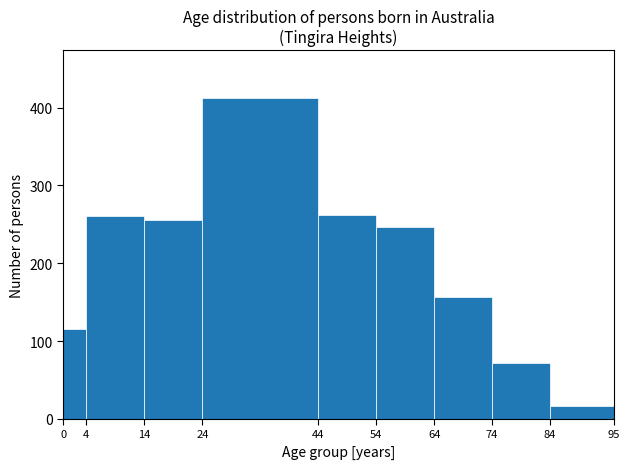

Over which range of the x-axis is the bar tallest?

24 to 44